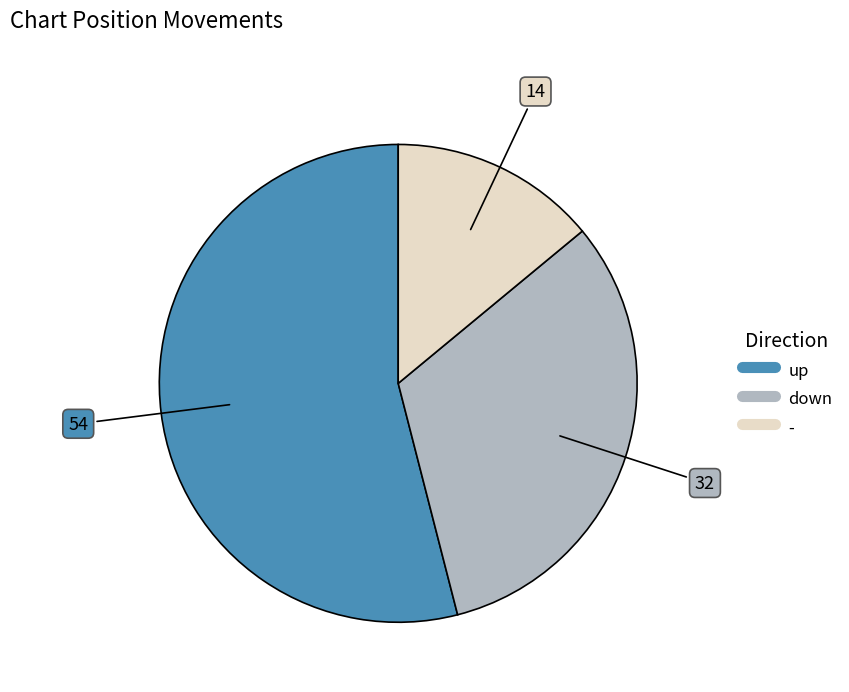

Which category accounts for the majority?

up